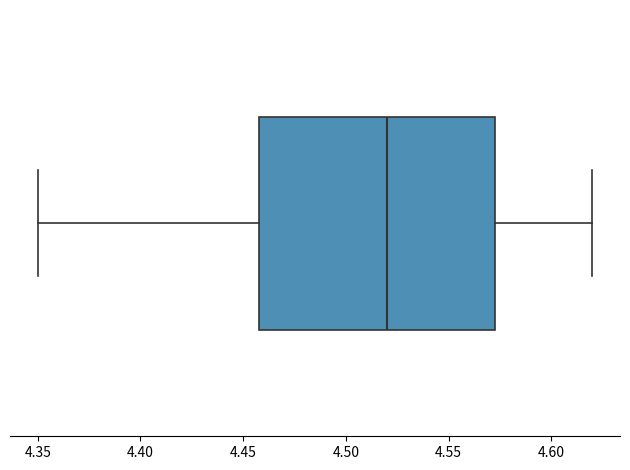

Read this box plot against the x-axis: the position of the median line, the range covered by the box, and the ends of both whiskers. The values are not printed on the chart, so give them approximately, as read against the axis.

median 4.520, box 4.460 to 4.575, whiskers 4.350 to 4.620